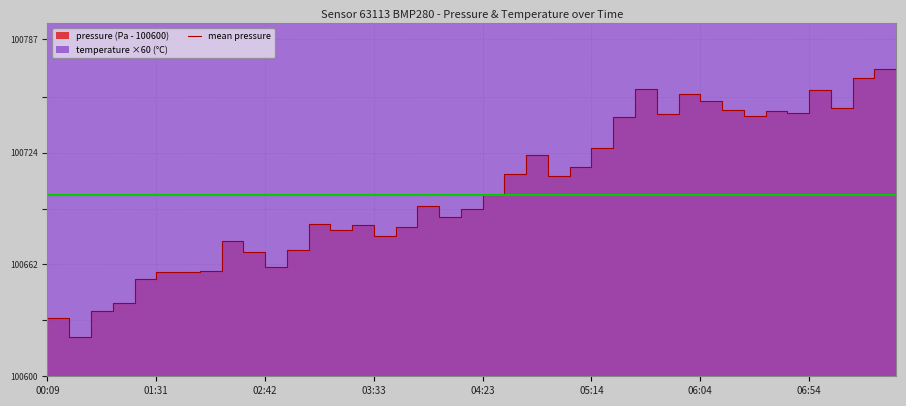

Reading right to left, extract all data points from this chart.

pressure: 07:35=170.1	07:24=165.2	07:14=148.8	07:04=158.8	06:54=146.2	06:44=147.3	06:34=144.2	06:24=147.8	06:14=152.5	06:04=156.5	05:54=145.2	05:44=159.3	05:34=143.8	05:24=126.3	05:14=116.2	05:03=111.0	04:53=122.9	04:43=112.0	04:33=100.3	04:23=92.6	04:13=88.3	04:03=94.2	03:53=83.0	03:43=78.0	03:33=84.0	03:23=81.0	03:13=84.7	03:03=70.0	02:53=60.8	02:42=69.0	02:32=74.8	02:22=58.1	02:12=58.0	02:02=57.8	01:31=54.2	01:11=40.6	01:01=36.3	00:30=21.6	00:20=32.2	00:09=28.9
temperature: 07:35=1308.0	07:24=1234.8	07:14=1222.8	07:04=1173.6	06:54=1165.2	06:44=1127.4	06:34=1086.0	06:24=1066.8	06:14=1040.4	06:04=1024.2	05:54=984.6	05:44=954.0	05:34=924.0	05:24=896.4	05:14=877.2	05:03=856.2	04:53=829.8	04:43=812.4	04:33=803.4	04:23=810.0	04:13=816.6	04:03=831.0	03:53=837.0	03:43=845.4	03:33=855.0	03:23=856.2	03:13=864.6	03:03=868.2	02:53=864.6	02:42=861.6	02:32=865.2	02:22=864.6	02:12=862.8	02:02=865.8	01:31=861.0	01:11=862.2	01:01=861.6	00:30=849.6	00:20=851.4	00:09=844.2